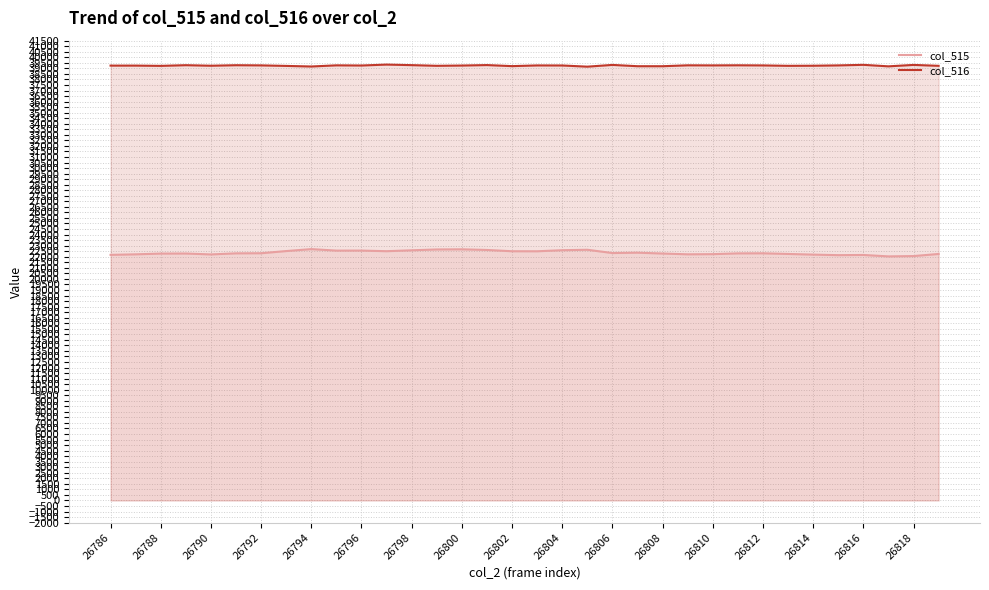

What is the total value across all series at 26796?

61812